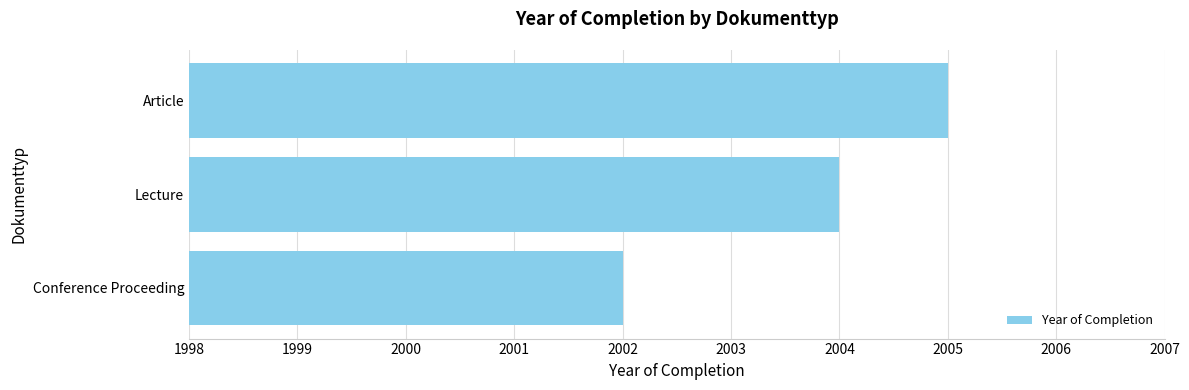

What is the greatest value displayed?

2005